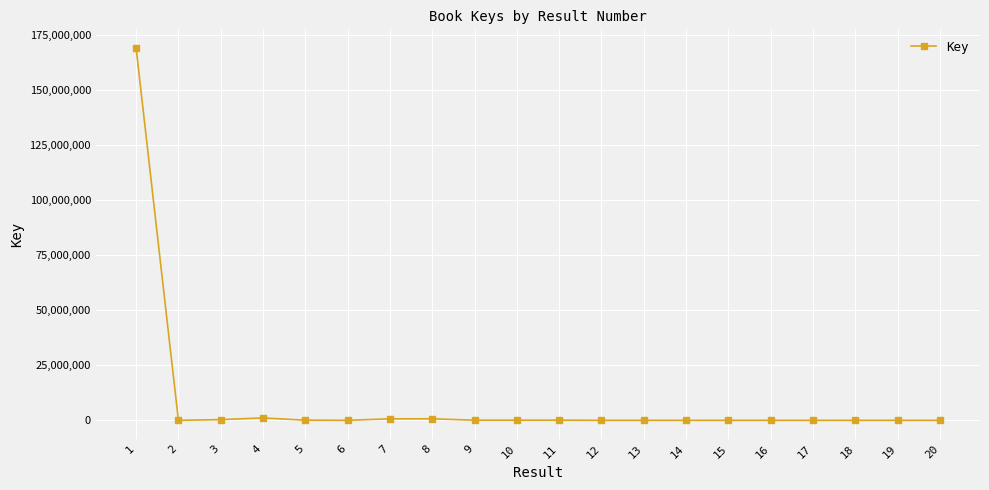

What is the maximum value shown in the chart?

169283408